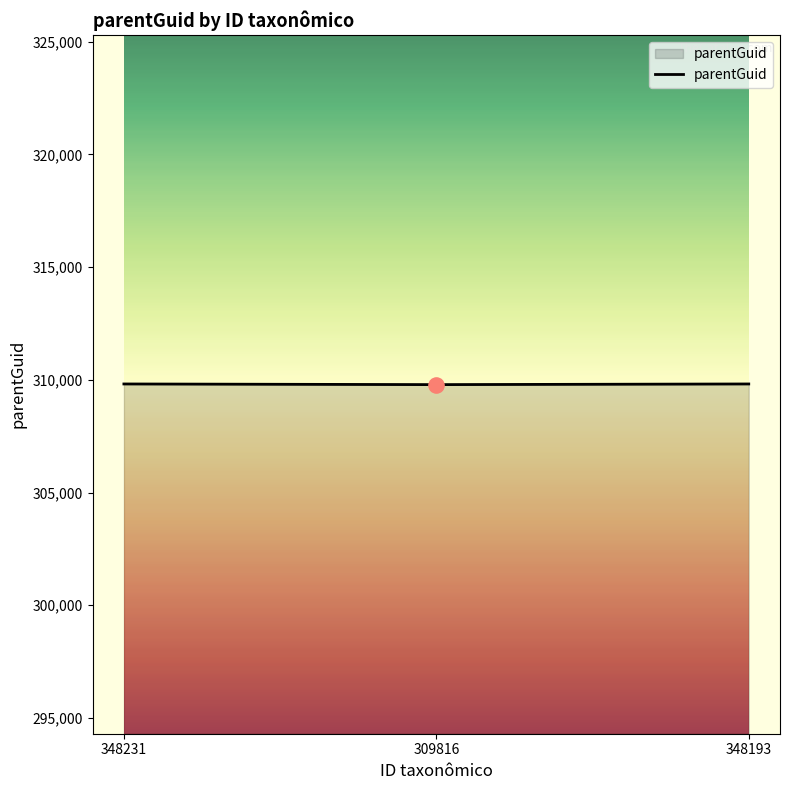

What is the change in value from 348231 to 309816?

-29